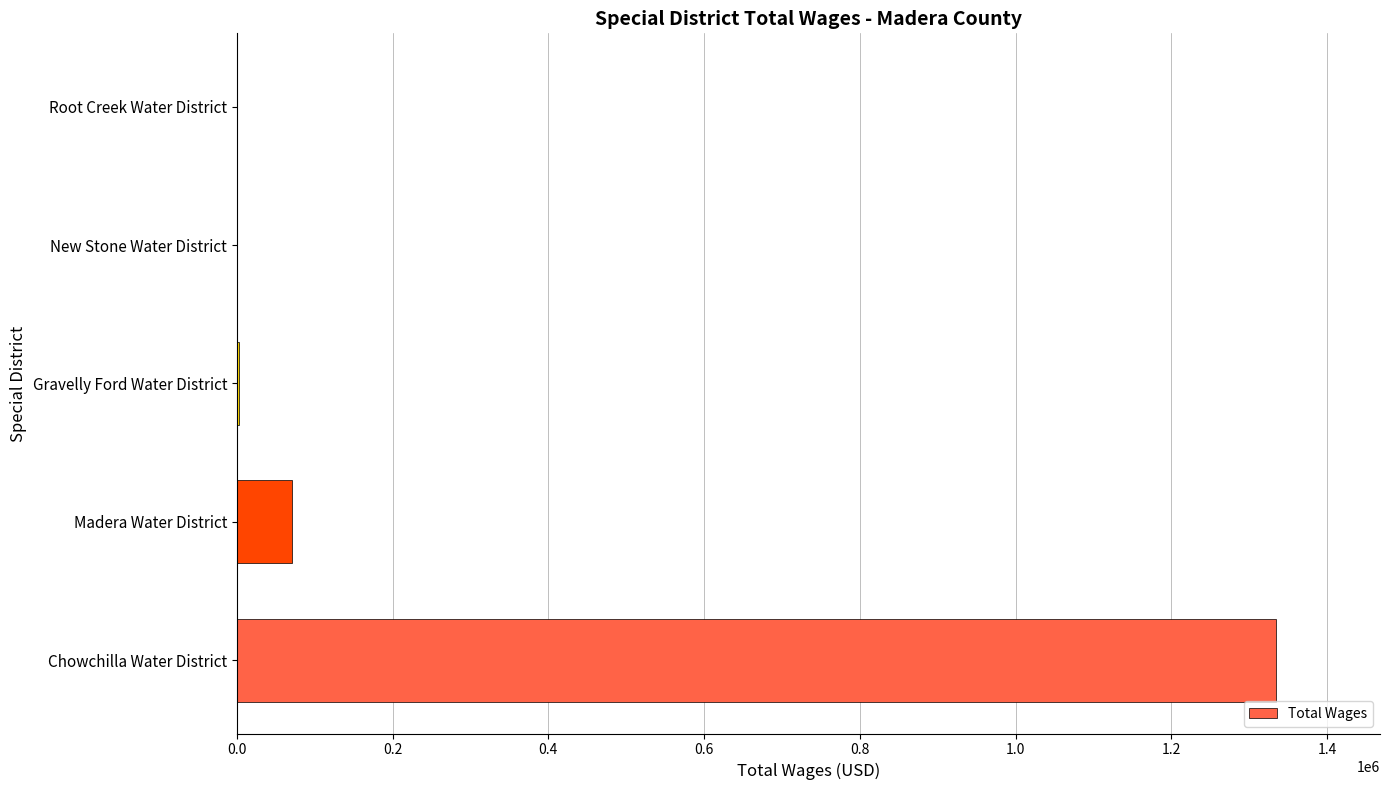

Which has a higher value, Chowchilla Water District or New Stone Water District?

Chowchilla Water District